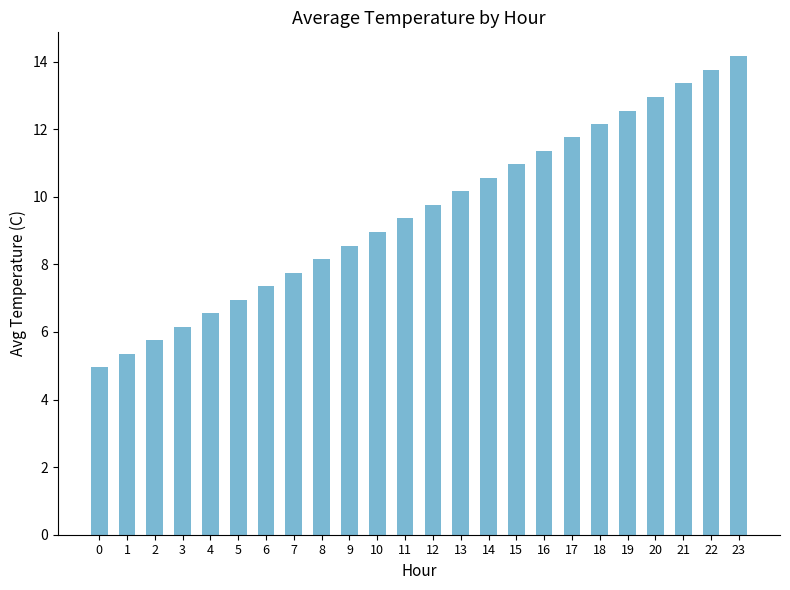

Rank the categories by value from lowest to highest.

0, 1, 2, 3, 4, 5, 6, 7, 8, 9, 10, 11, 12, 13, 14, 15, 16, 17, 18, 19, 20, 21, 22, 23